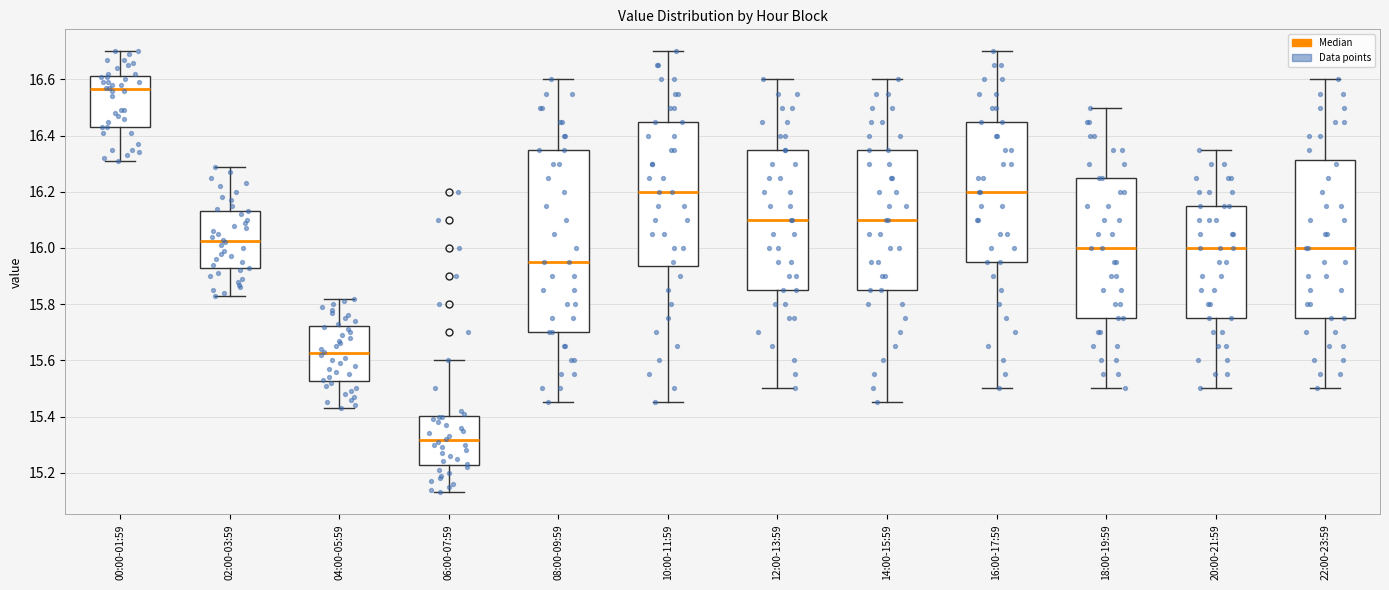

Reading left to right, read every box against the y-axis: the position of its median line, the range the box covers, and the ends of its whiskers. The values are not printed on the chart, so give them approximately, as read against the axis.

00:00-01:59: median 16.56, box 16.44 to 16.62, whiskers 16.32 to 16.70
02:00-03:59: median 16.02, box 15.92 to 16.14, whiskers 15.84 to 16.30
04:00-05:59: median 15.62, box 15.52 to 15.72, whiskers 15.44 to 15.82
06:00-07:59: median 15.32, box 15.22 to 15.40, whiskers 15.14 to 15.60
08:00-09:59: median 15.96, box 15.70 to 16.36, whiskers 15.46 to 16.60
10:00-11:59: median 16.20, box 15.94 to 16.46, whiskers 15.46 to 16.70
12:00-13:59: median 16.10, box 15.86 to 16.36, whiskers 15.50 to 16.60
14:00-15:59: median 16.10, box 15.86 to 16.36, whiskers 15.46 to 16.60
16:00-17:59: median 16.20, box 15.96 to 16.46, whiskers 15.50 to 16.70
18:00-19:59: median 16.00, box 15.76 to 16.26, whiskers 15.50 to 16.50
20:00-21:59: median 16.00, box 15.76 to 16.16, whiskers 15.50 to 16.36
22:00-23:59: median 16.00, box 15.76 to 16.32, whiskers 15.50 to 16.60